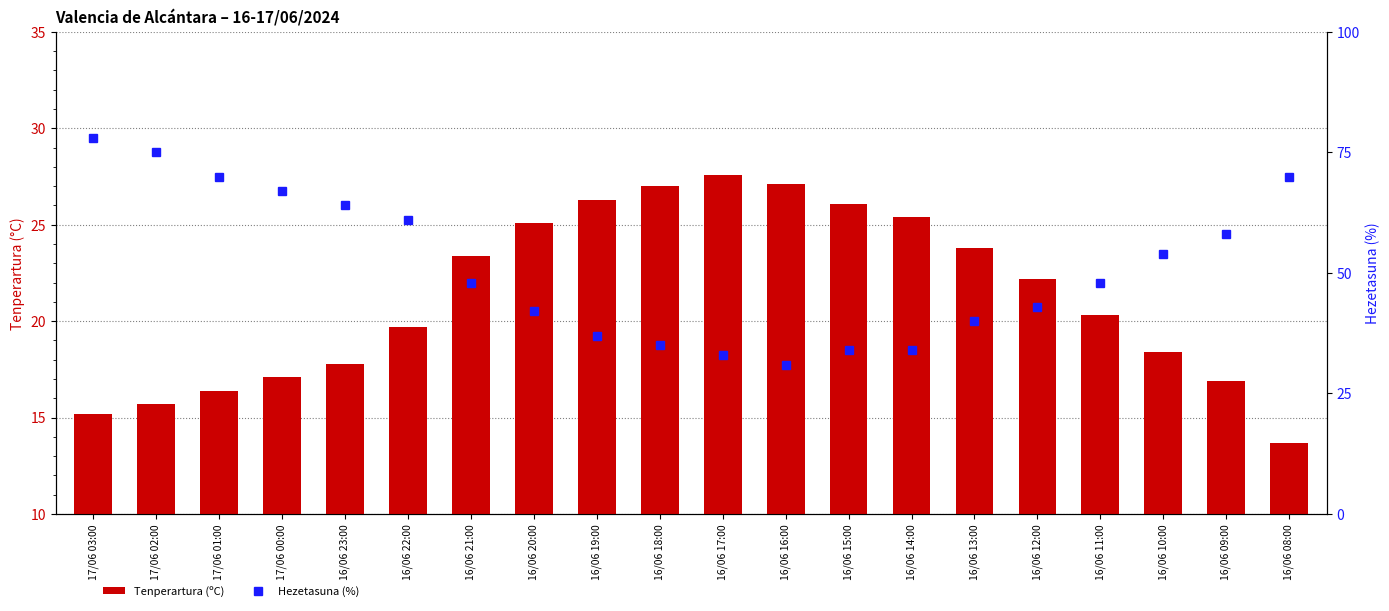

Rank the series at 16/06 15:00 from highest to lowest value.

Hezetasuna (%), Tenperartura (ºC)